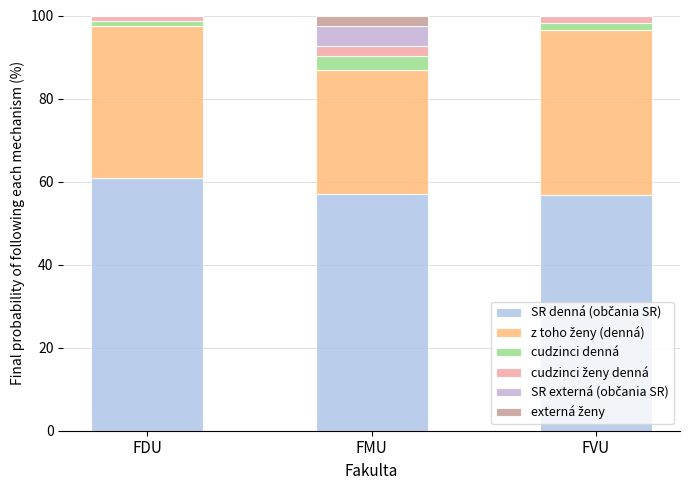

Are the bars horizontal?

No